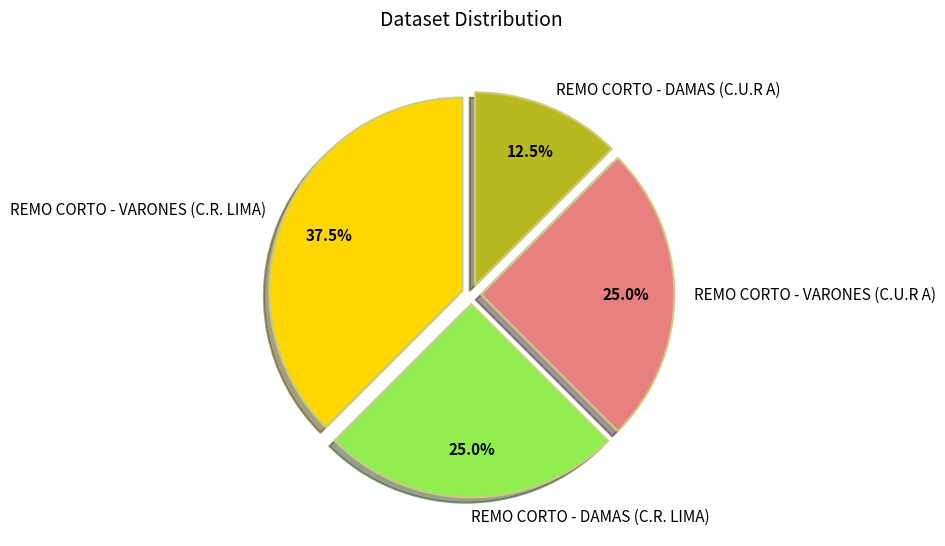

What is the ratio of the value at REMO CORTO - VARONES (C.U.R A) to the value at REMO CORTO - VARONES (C.R. LIMA)?

0.7